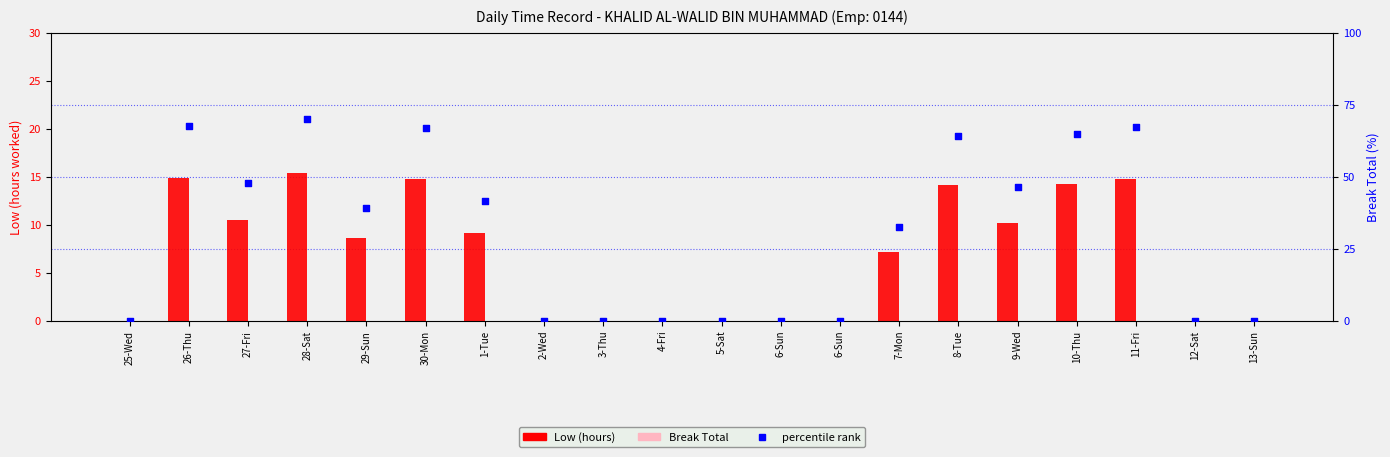

Which series has the widest spread of Y values?

percentile rank